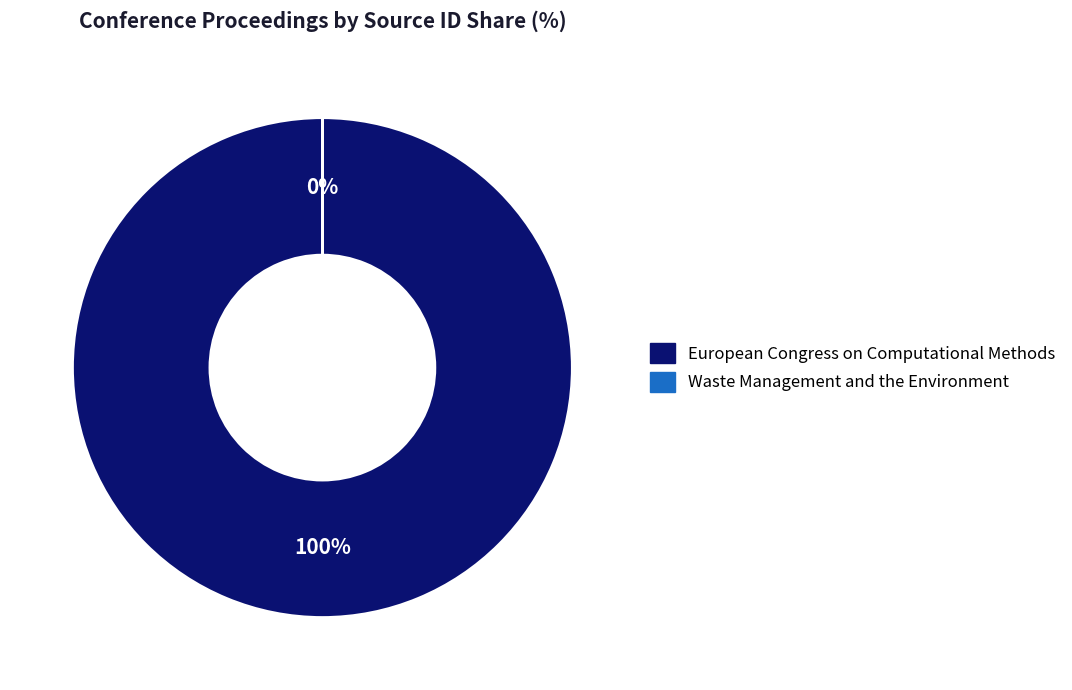

Rank the categories by value from lowest to highest.

Waste Management and the Environment, European Congress on Computational Methods